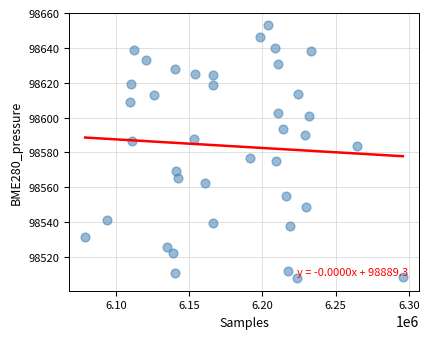

What is the range of X values (max minus min)?

216771.0